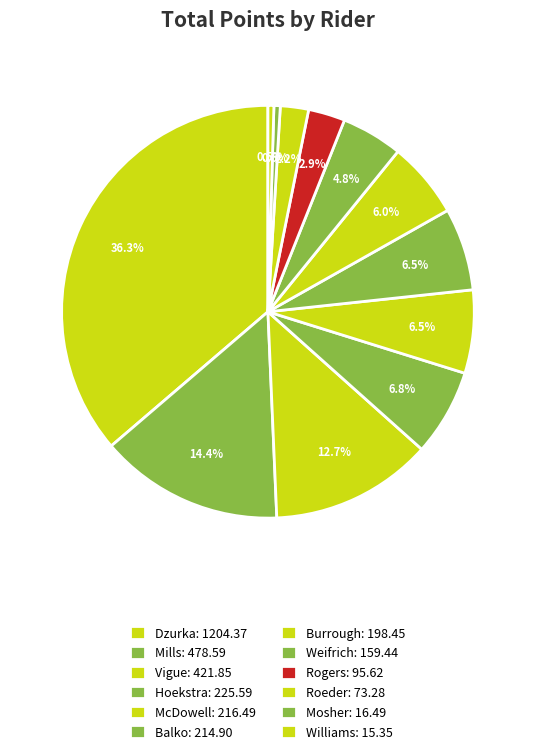

Count the number of slices in the pie.

12